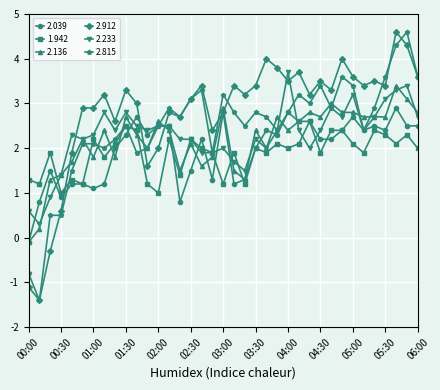

How many lines are shown in the chart?

6